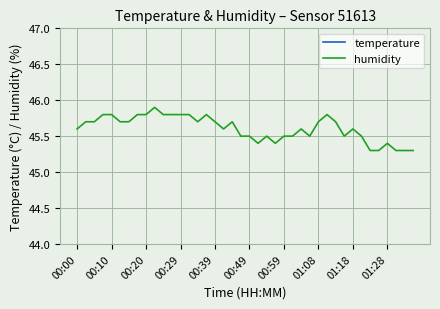

True or false: humidity has a value of 28.2 at 00:10.

False